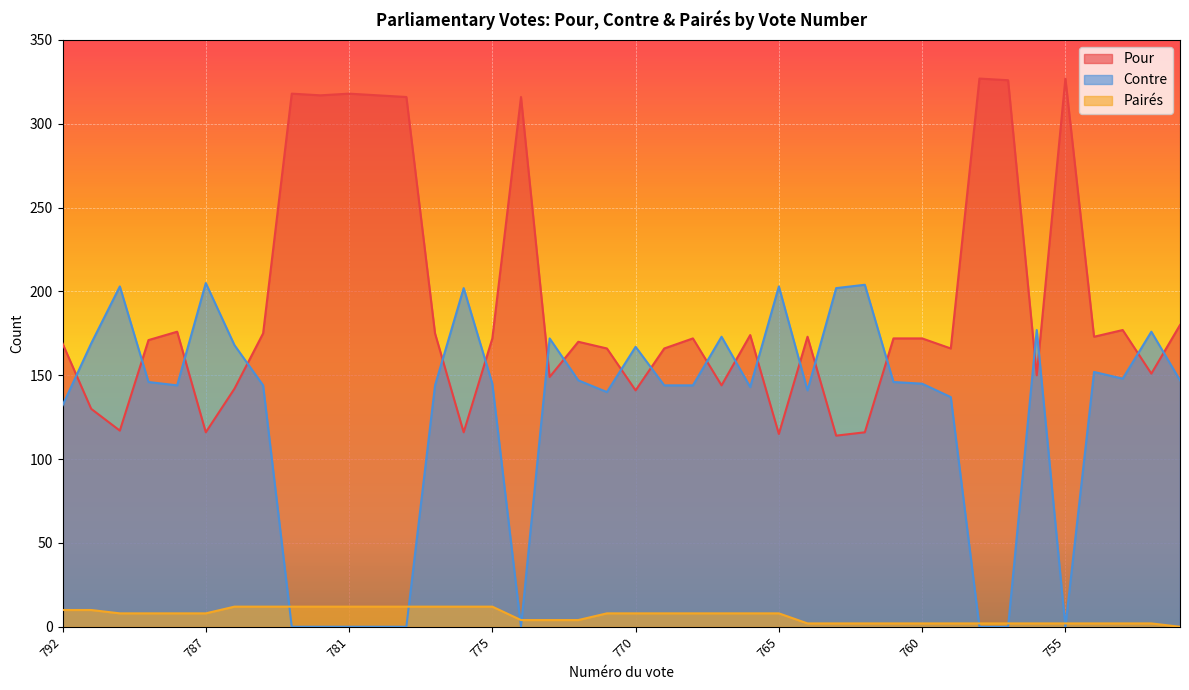

At which label does Pour reach its peak?

758